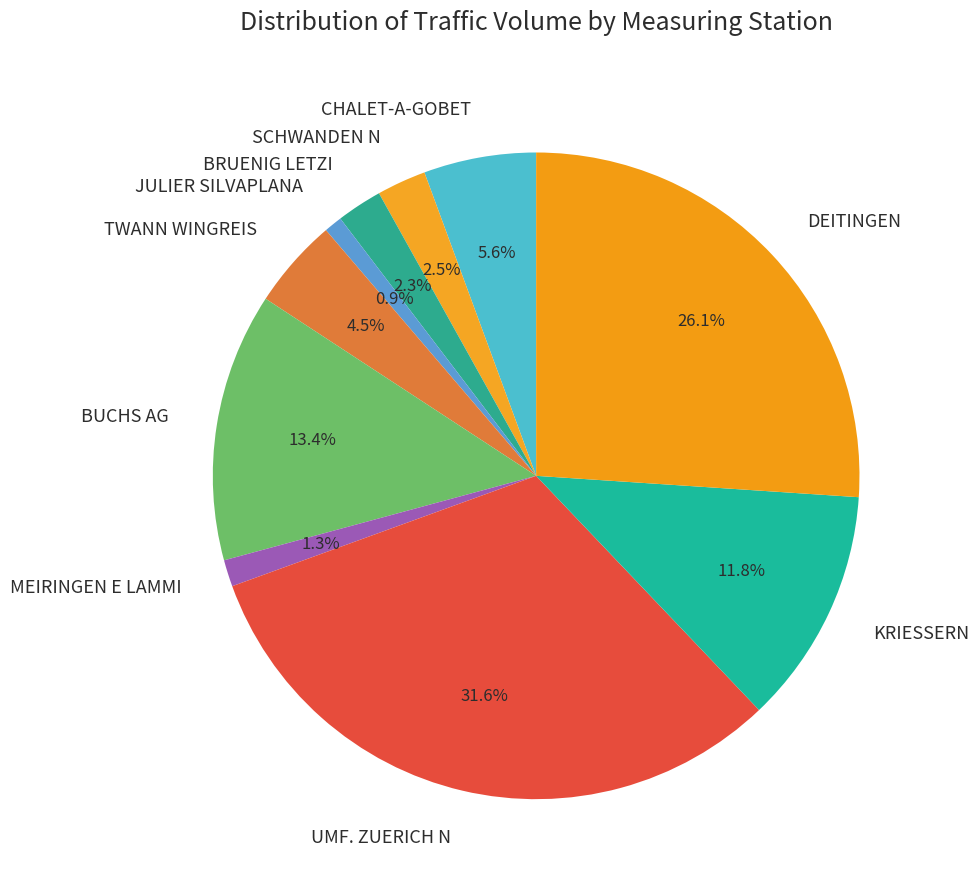

How many segments does this pie chart have?

10